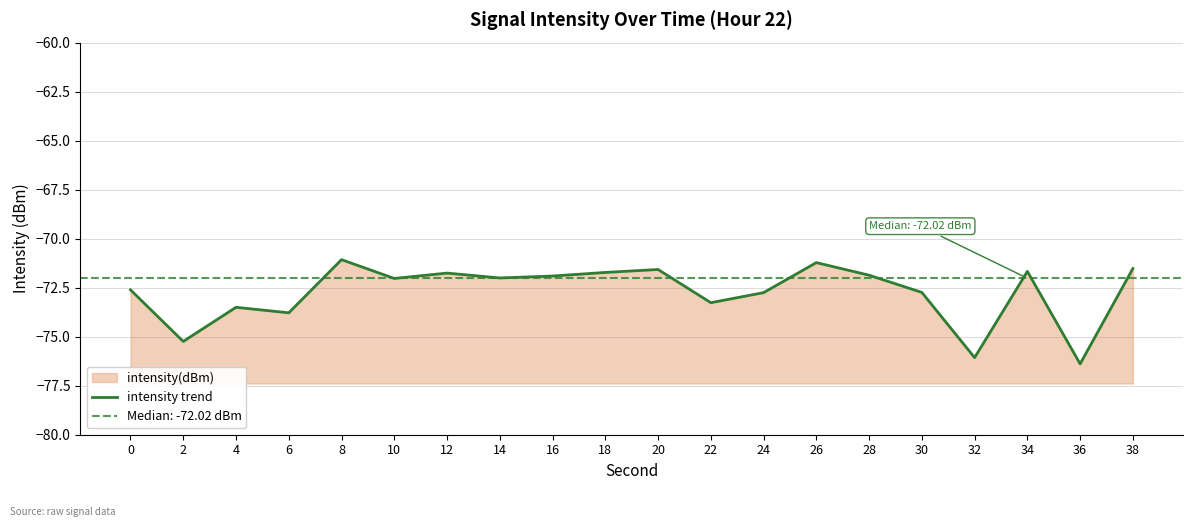

How many points are lower than both their immediate neighbors (excluding endpoints)?

7